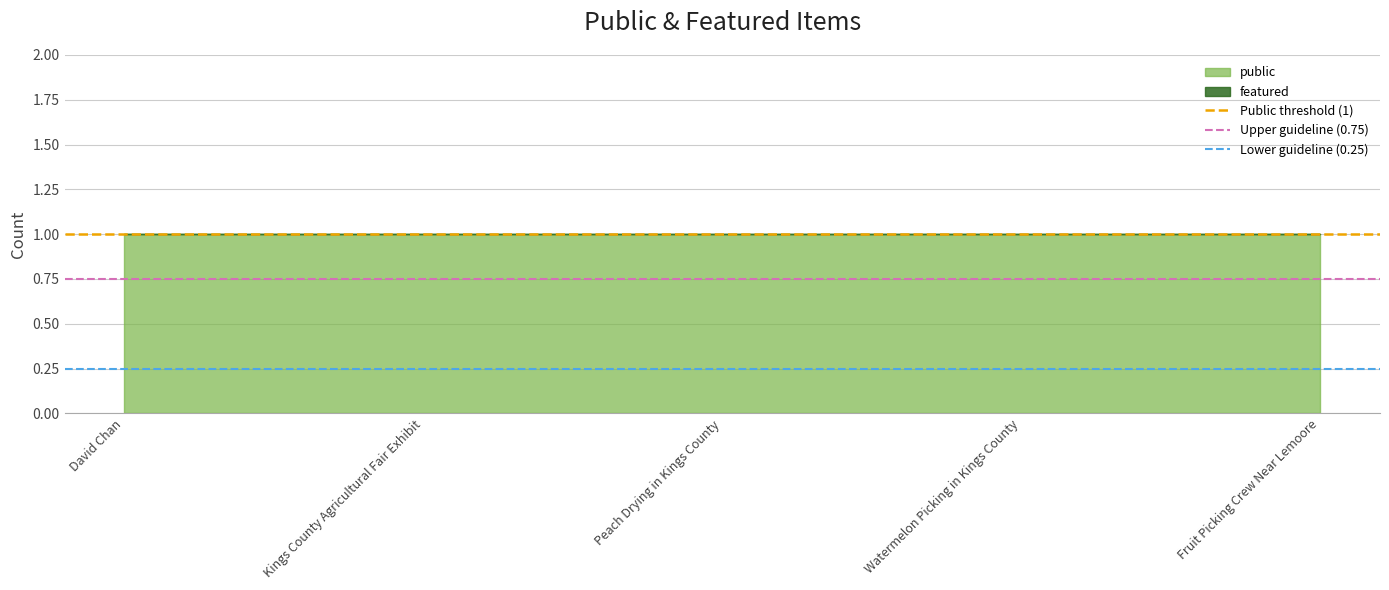

What is the sum of all Upper guideline (0.75) values?

1.5